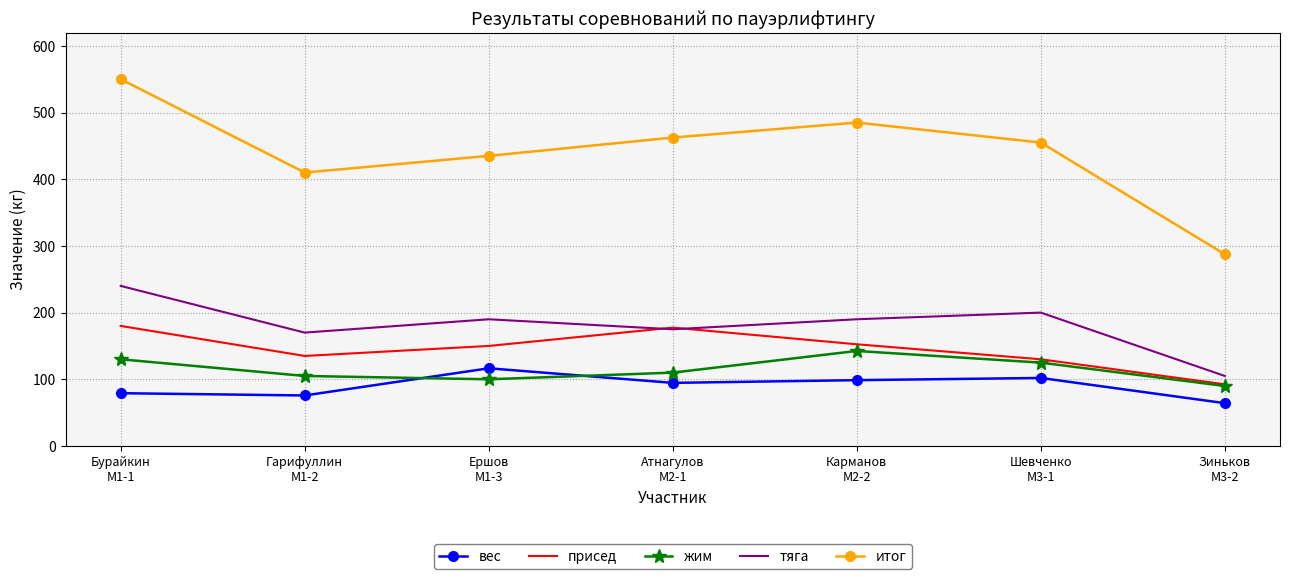

What is the sum of the вес values at Карманов
M2-2 and Бурайкин
M1-1?

177.9